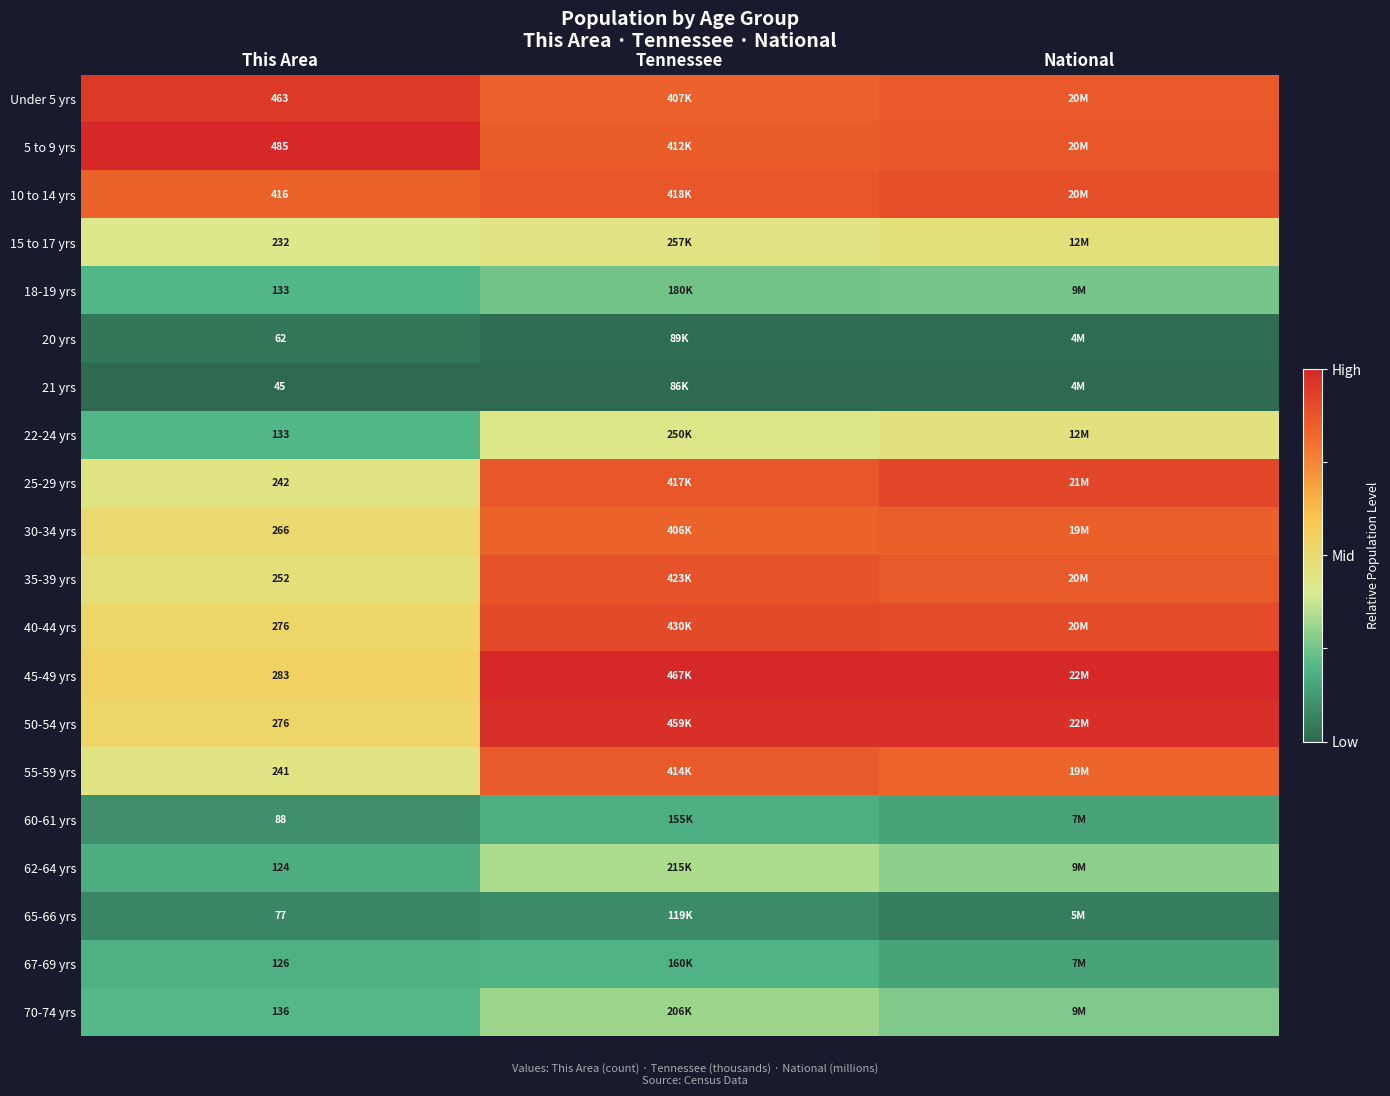

Between This Area and National, which is larger?

This Area